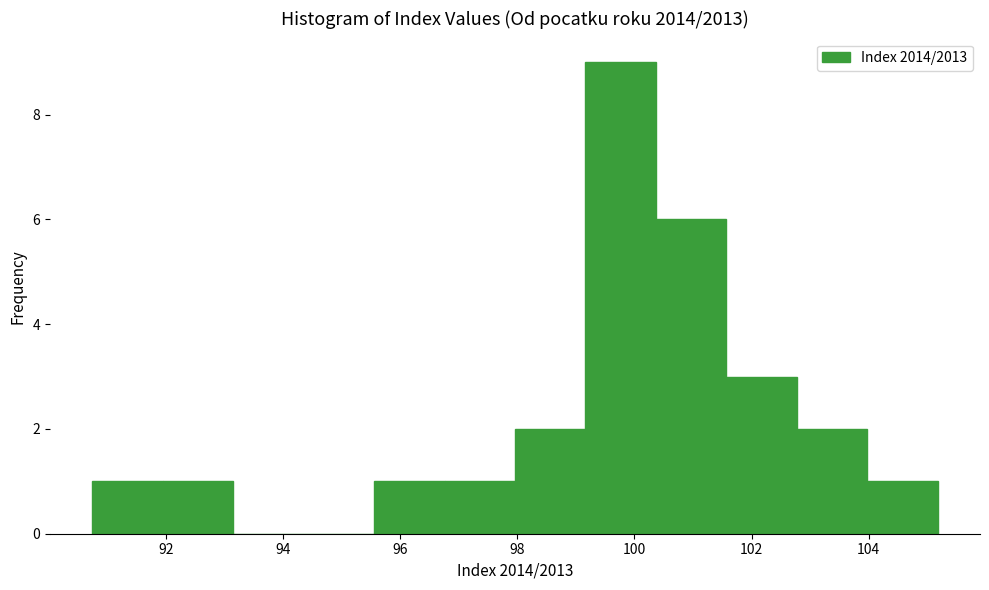

Reading left to right, transcribe this chart: for each bar, give the range it covers on the x-axis and its height. Neither the bar edges nor the heights are printed on the chart, so give them approximately, as read against the axes.

90.8 to 92.0: 1
92.0 to 93.2: 1
93.2 to 94.4: 0
94.4 to 95.6: 0
95.6 to 96.8: 1
96.8 to 98.0: 1
98.0 to 99.2: 2
99.2 to 100.4: 9
100.4 to 101.6: 6
101.6 to 102.8: 3
102.8 to 104.0: 2
104.0 to 105.2: 1